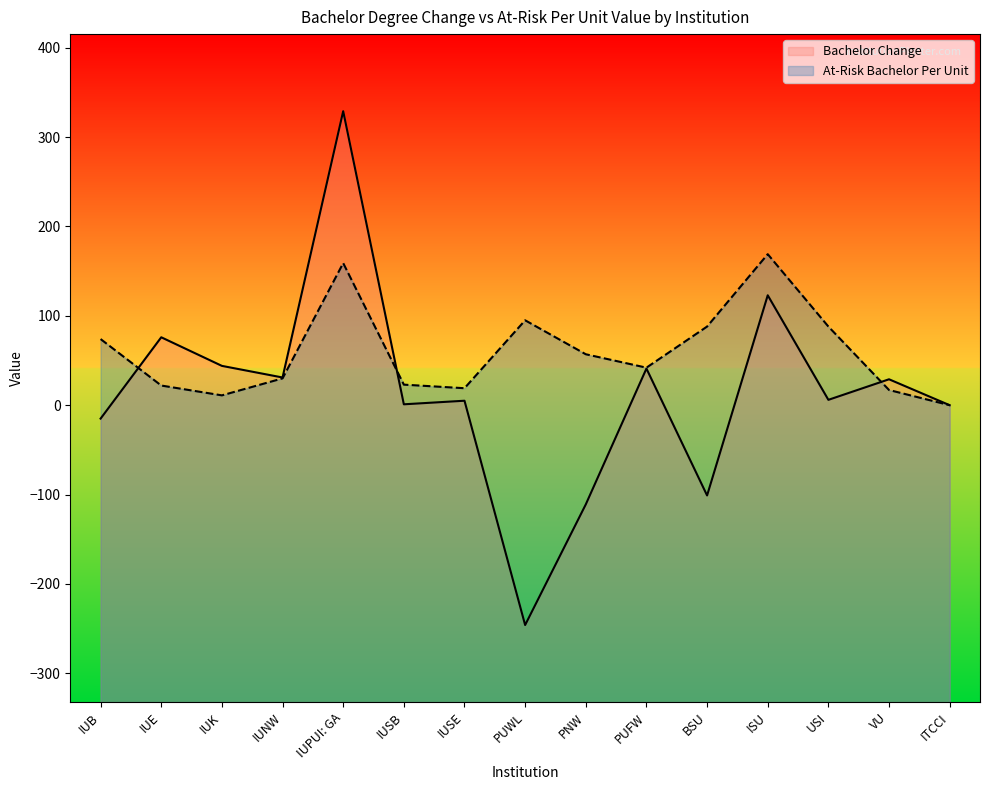

True or false: At-Risk Bachelor Per Unit has a value of 23 at VU.

False